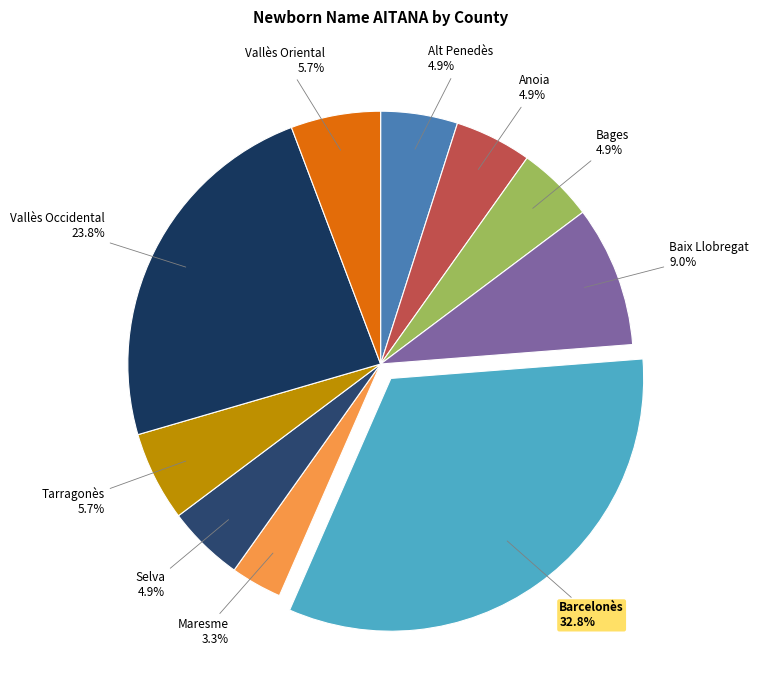

How much of the chart is everything except Alt Penedès?

95.1%